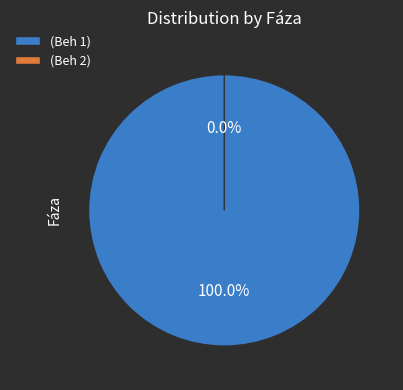

Is it true that Beh 2 is 0% of the pie?

True